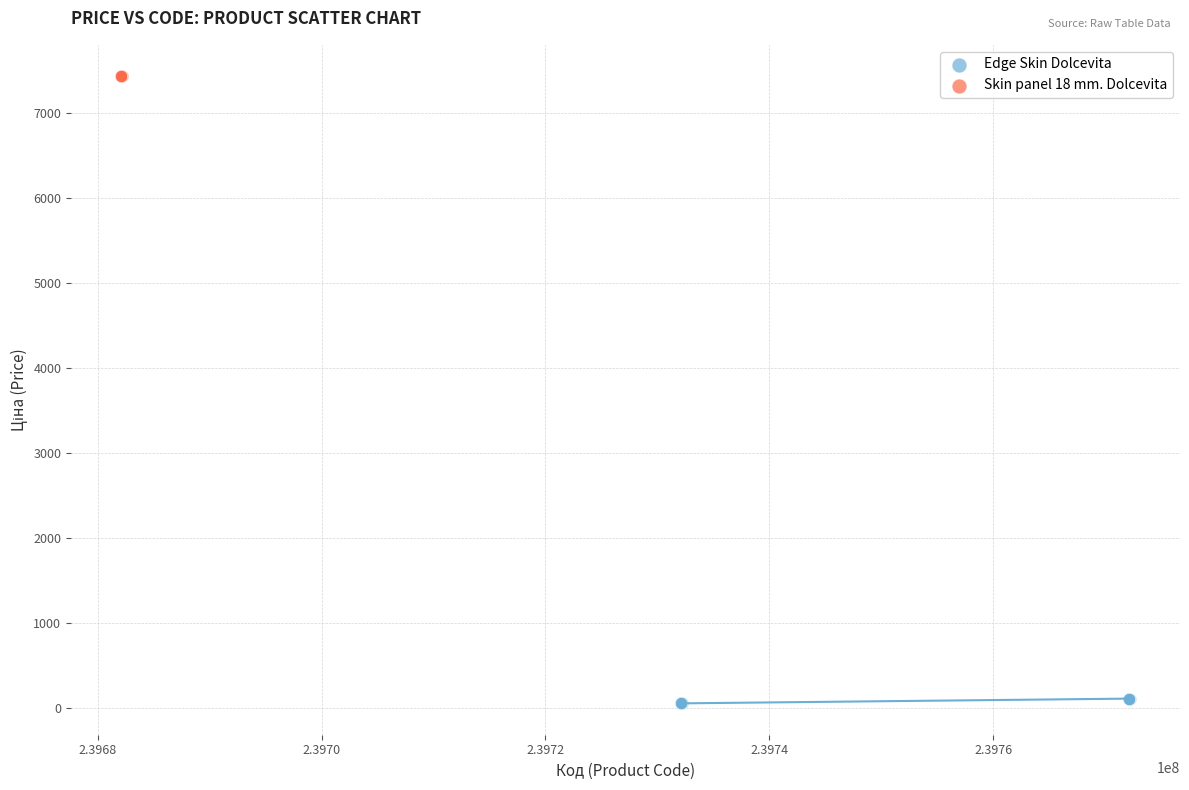

Which series reaches the maximum Y coordinate?

Skin panel 18 mm. Dolcevita